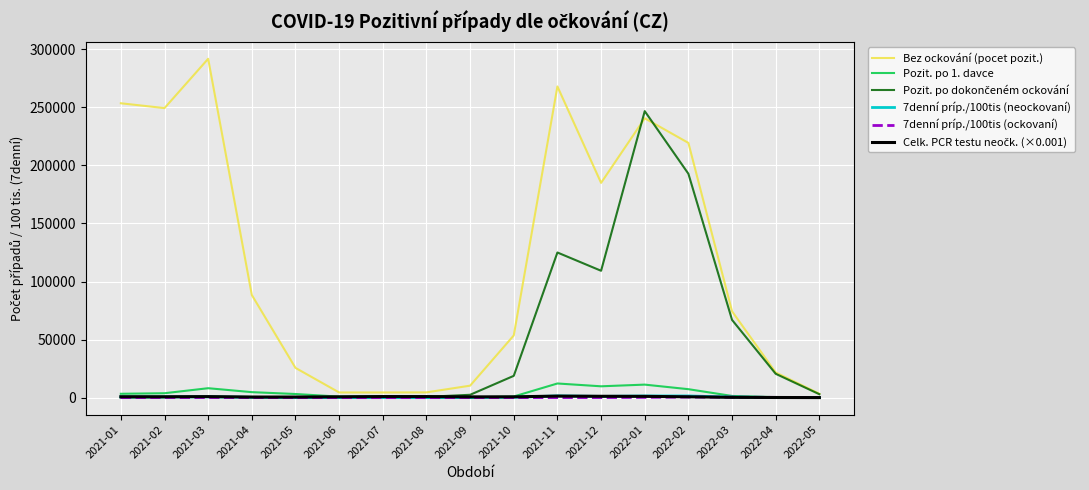

Which series has the largest total across all categories?

Bez ockování (pocet pozit.)